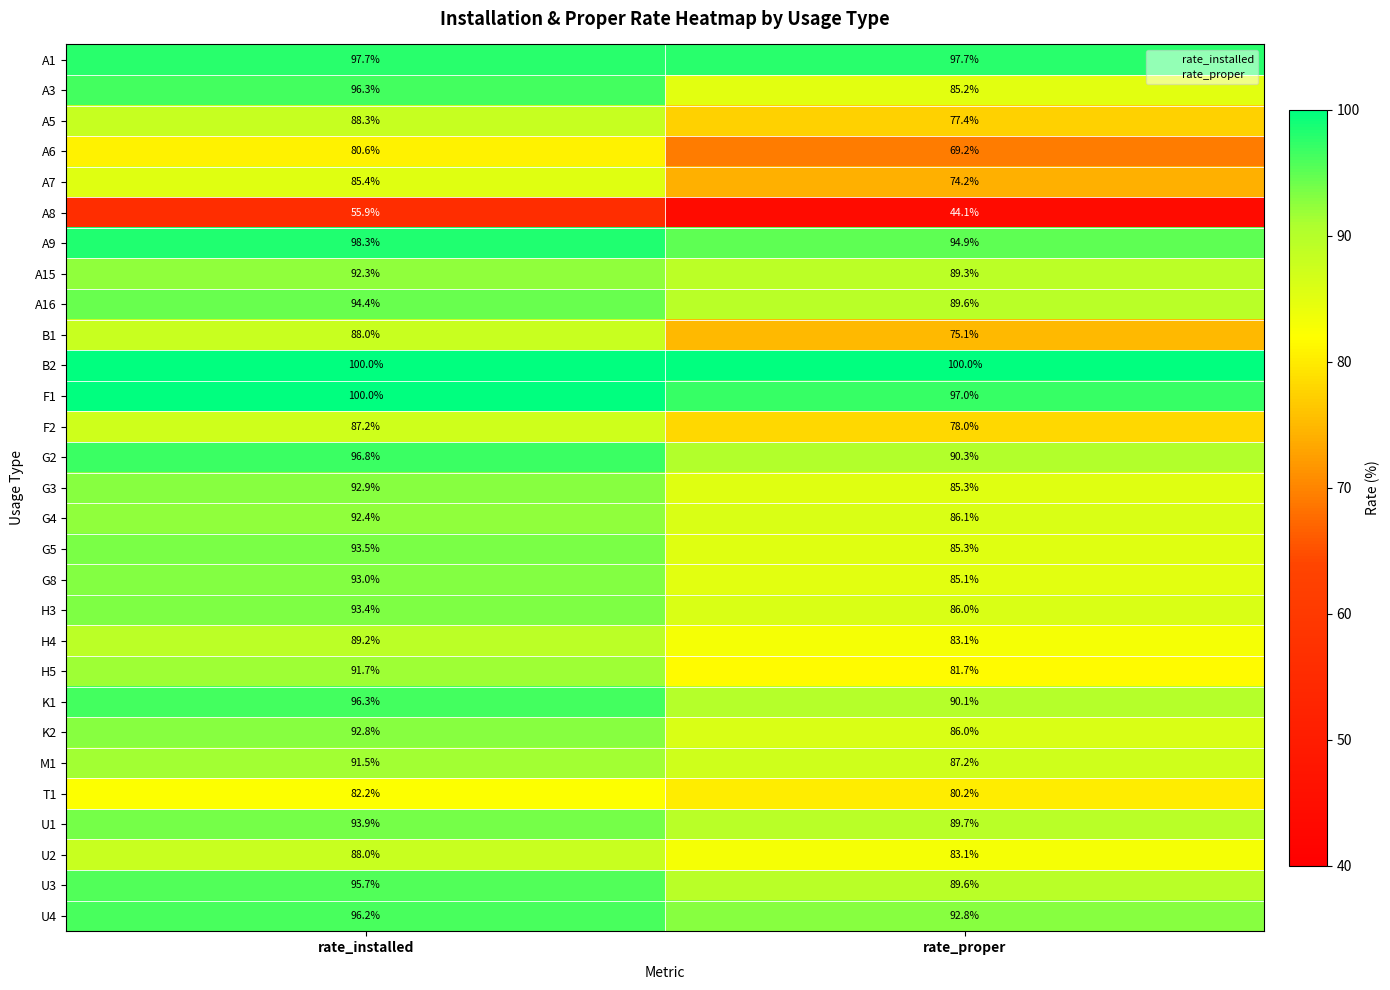

What is the greatest value displayed?

100.0